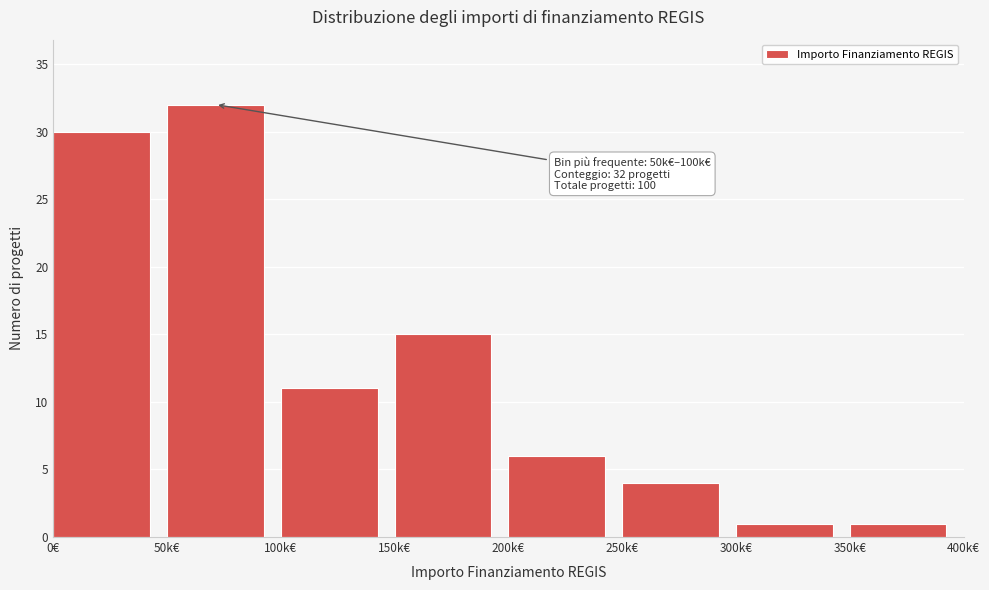

Reading right to left, list all the values displayed in this chart.

1	1	4	6	15	11	32	30